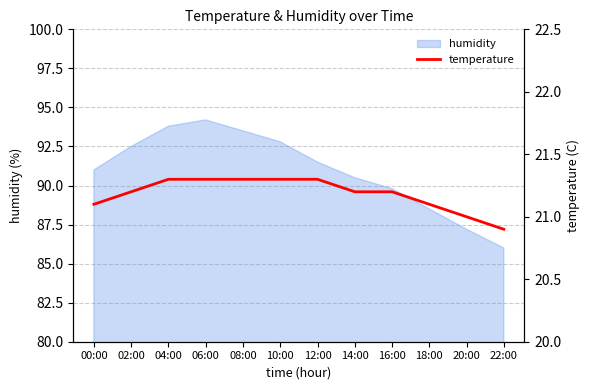

Between 18:00 and 02:00, which is larger?

02:00